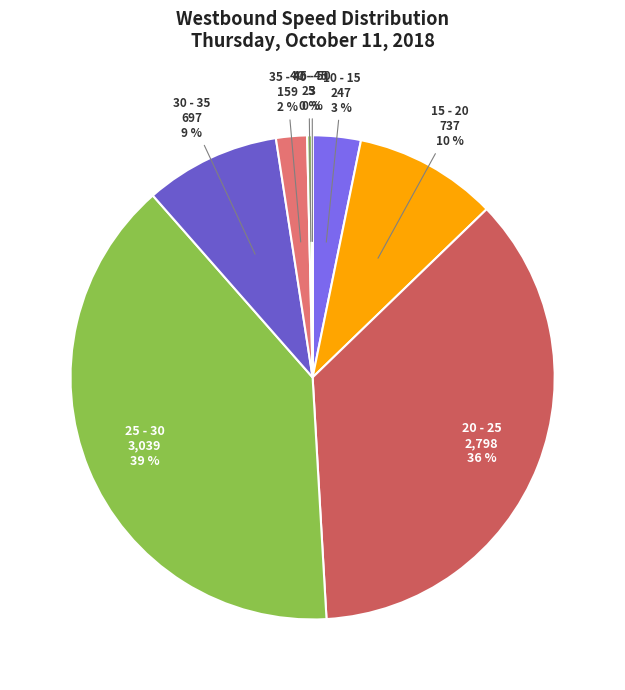

To the nearest percent, what percentage of the pie is 35 - 40?

2%